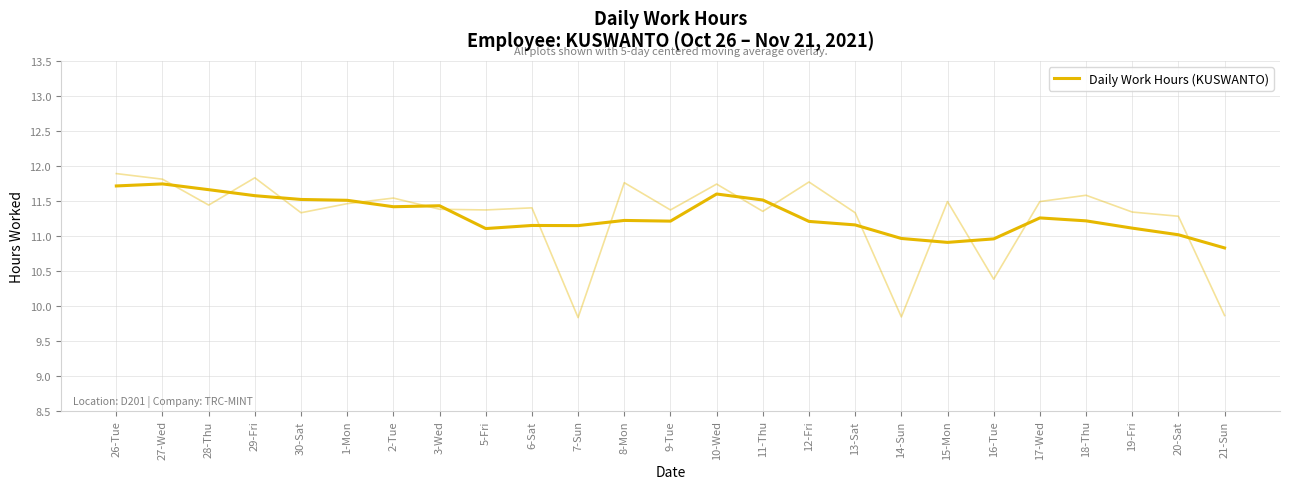

Reading left to right, transcribe all the data shown in this chart.

11.7	11.7	11.7	11.6	11.5	11.5	11.4	11.4	11.1	11.1	11.1	11.2	11.2	11.6	11.5	11.2	11.2	11.0	10.9	11.0	11.3	11.2	11.1	11.0	10.8